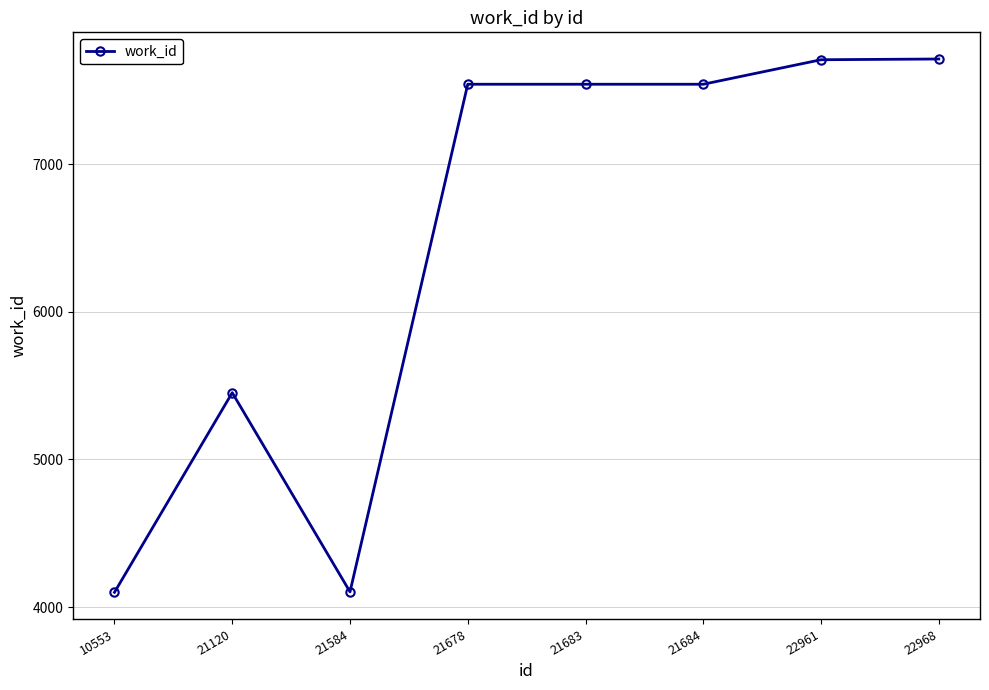

True or false: the data shows 7541 at 21683.

True